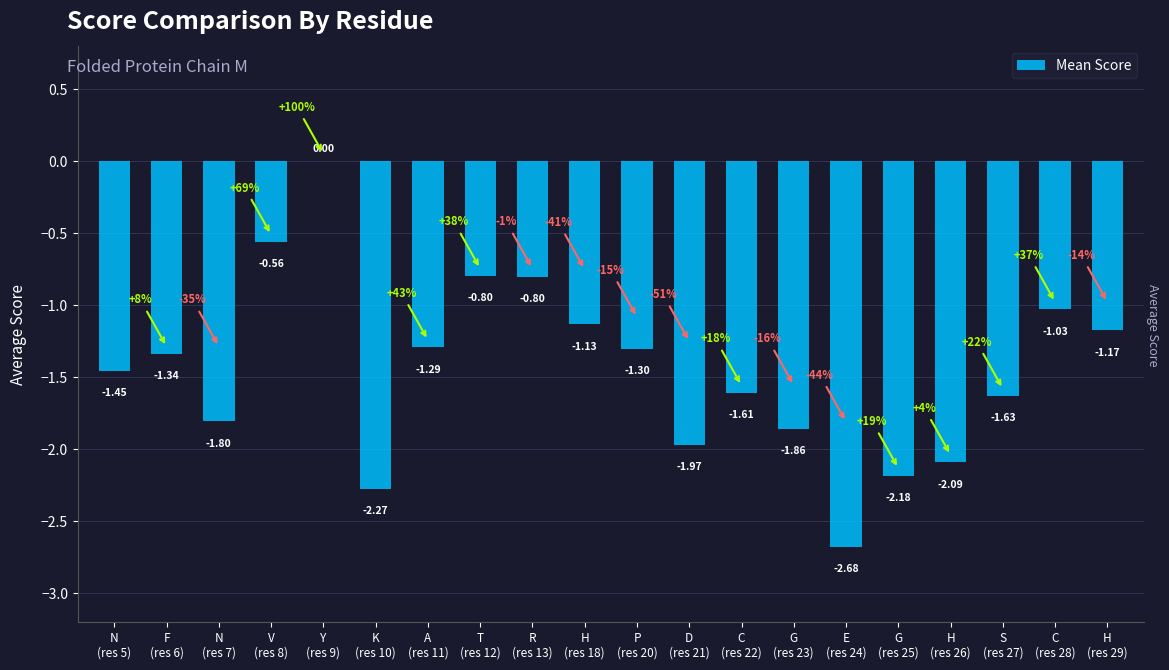

What is the sum of all values?

-29.0